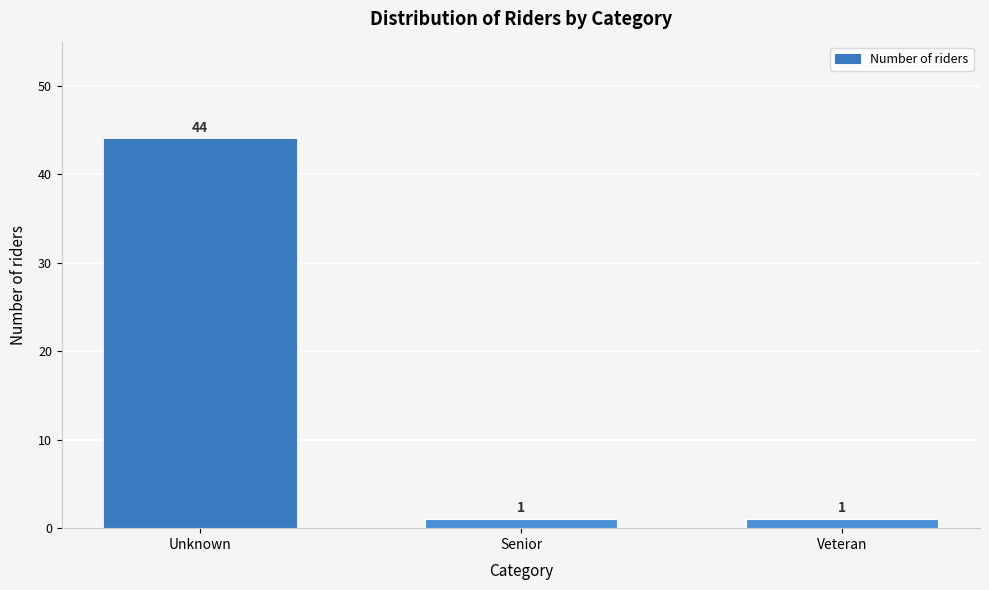

Reading left to right, transcribe all the data shown in this chart.

44	1	1